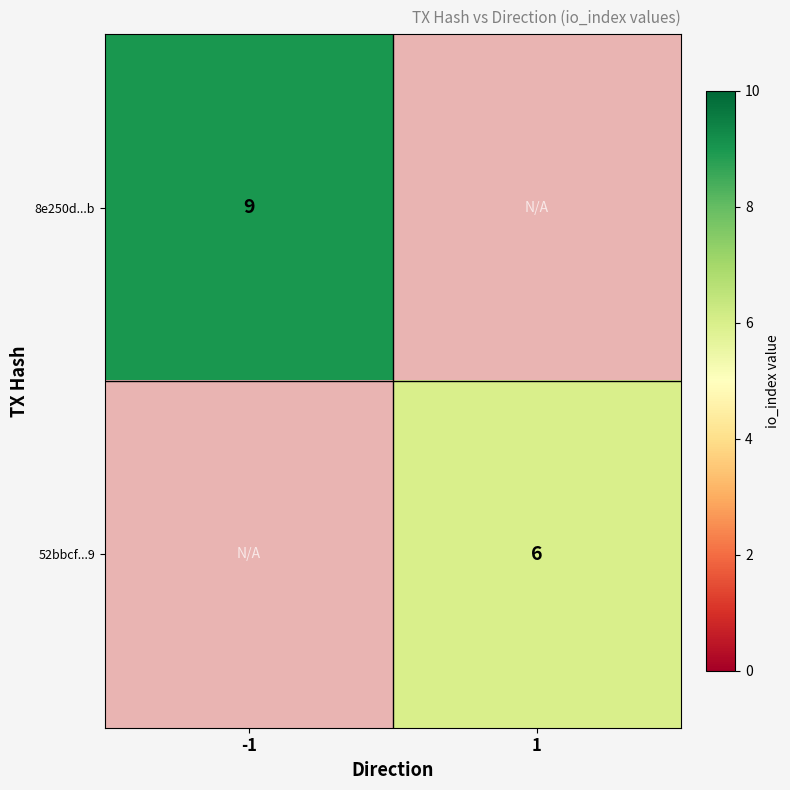

True or false: 52bbcf...9 has a value of 8 at 1.

False